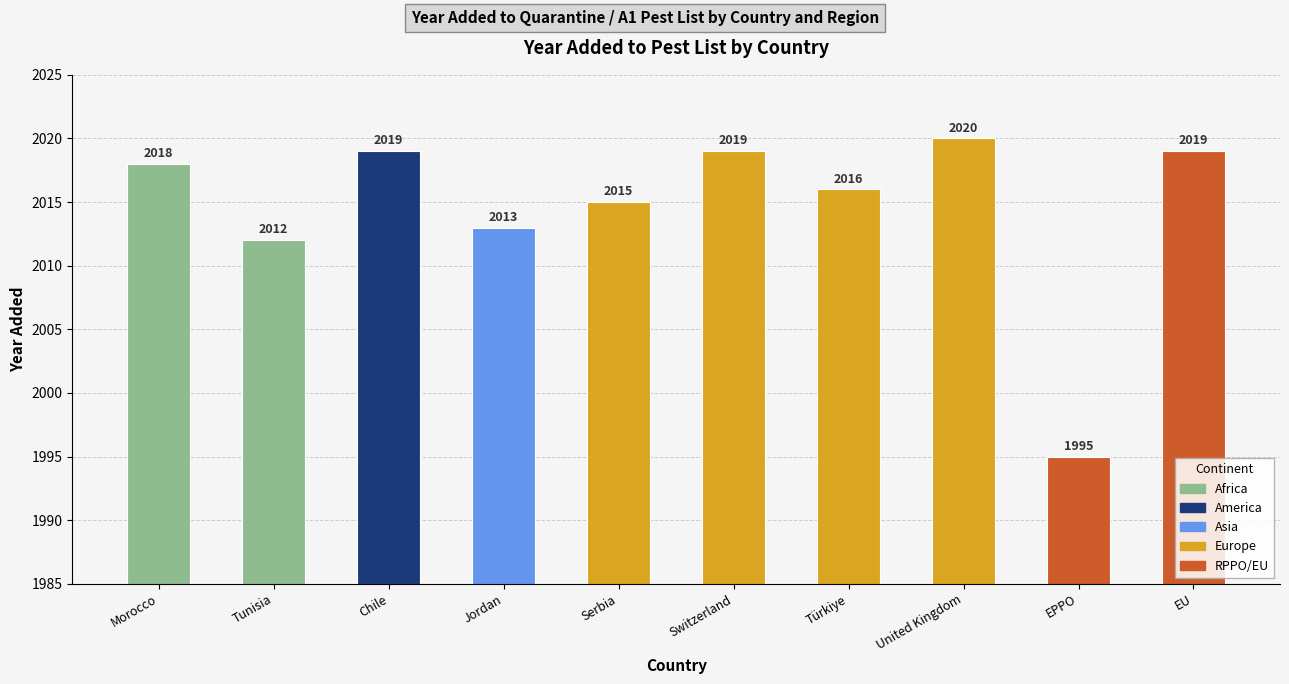

What is the approximate value at Serbia?

2015